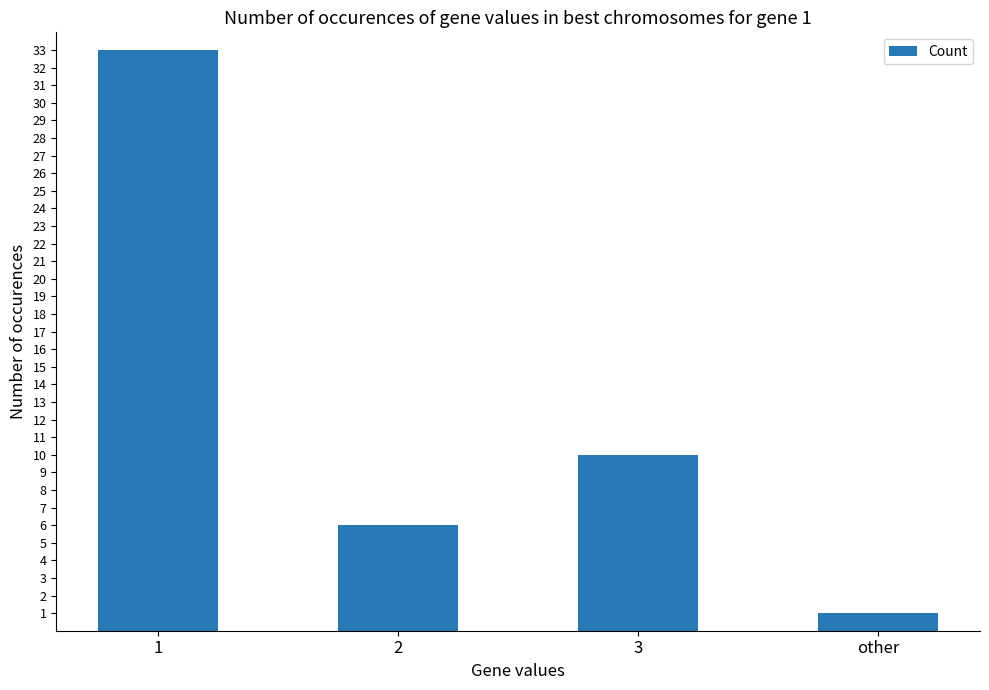

The chart shows a value of 10 at 3. True or false?

True